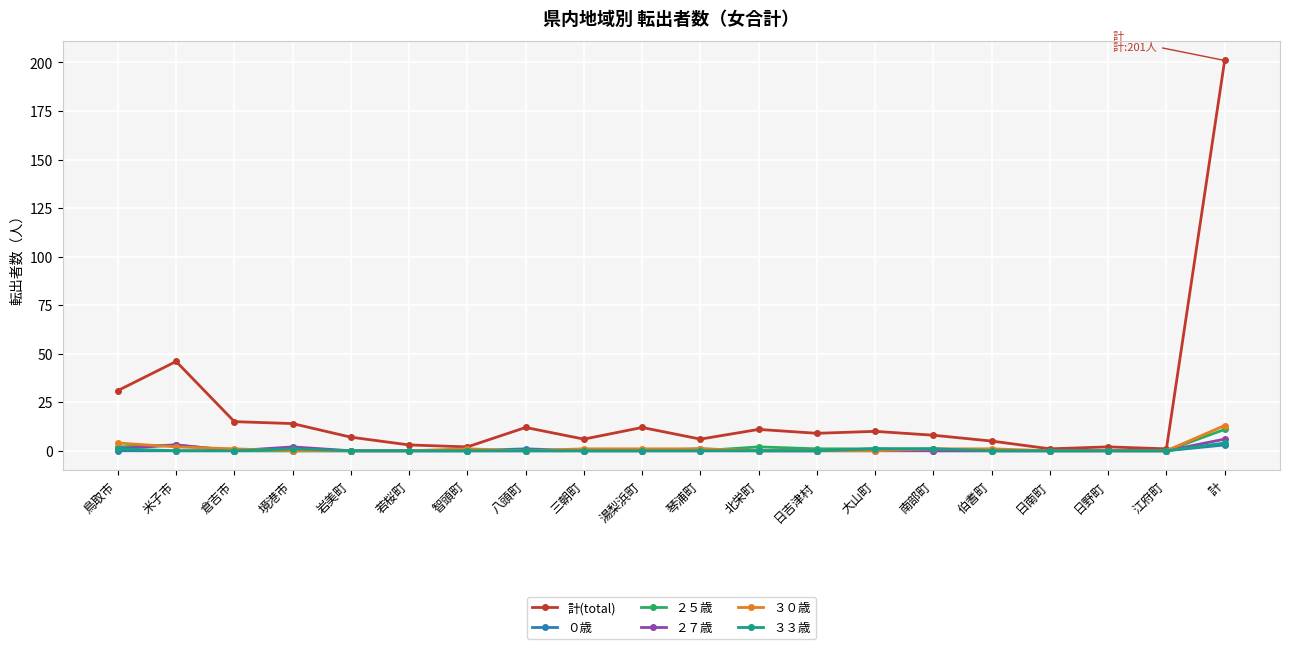

Reading right to left, what are all the values shown in this chart?

計(total): 計=201	江府町=1	日野町=2	日南町=1	伯耆町=5	南部町=8	大山町=10	日吉津村=9	北栄町=11	琴浦町=6	湯梨浜町=12	三朝町=6	八頭町=12	智頭町=2	若桜町=3	岩美町=7	境港市=14	倉吉市=15	米子市=46	鳥取市=31
０歳: 計=3	江府町=0	日野町=0	日南町=0	伯耆町=0	南部町=0	大山町=1	日吉津村=0	北栄町=0	琴浦町=1	湯梨浜町=0	三朝町=0	八頭町=1	智頭町=0	若桜町=0	岩美町=0	境港市=0	倉吉市=0	米子市=0	鳥取市=0
２５歳: 計=11	江府町=0	日野町=0	日南町=0	伯耆町=0	南部町=1	大山町=1	日吉津村=1	北栄町=2	琴浦町=0	湯梨浜町=0	三朝町=0	八頭町=0	智頭町=0	若桜町=0	岩美町=0	境港市=0	倉吉市=0	米子市=3	鳥取市=2
２７歳: 計=6	江府町=0	日野町=0	日南町=0	伯耆町=0	南部町=0	大山町=0	日吉津村=0	北栄町=0	琴浦町=0	湯梨浜町=0	三朝町=0	八頭町=0	智頭町=0	若桜町=0	岩美町=0	境港市=2	倉吉市=0	米子市=3	鳥取市=1
３０歳: 計=13	江府町=0	日野町=0	日南町=0	伯耆町=1	南部町=1	大山町=0	日吉津村=0	北栄町=0	琴浦町=1	湯梨浜町=1	三朝町=1	八頭町=0	智頭町=1	若桜町=0	岩美町=0	境港市=0	倉吉市=1	米子市=2	鳥取市=4
３３歳: 計=4	江府町=0	日野町=0	日南町=0	伯耆町=0	南部町=1	大山町=1	日吉津村=0	北栄町=0	琴浦町=0	湯梨浜町=0	三朝町=0	八頭町=0	智頭町=0	若桜町=0	岩美町=0	境港市=1	倉吉市=0	米子市=0	鳥取市=1